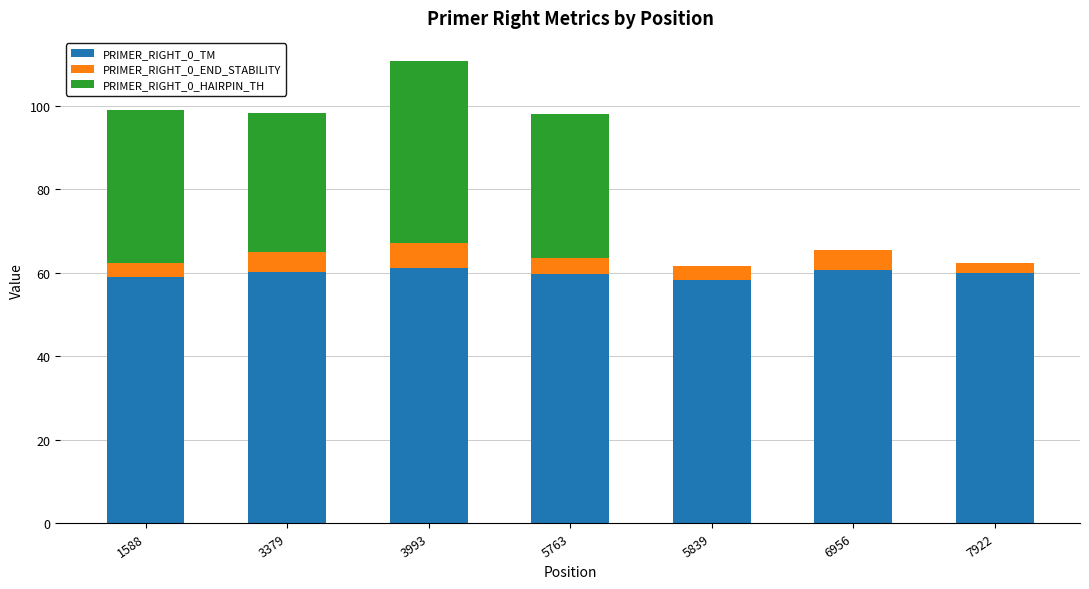

What is the difference between the PRIMER_RIGHT_0_TM values at 5839 and 3993?

2.9